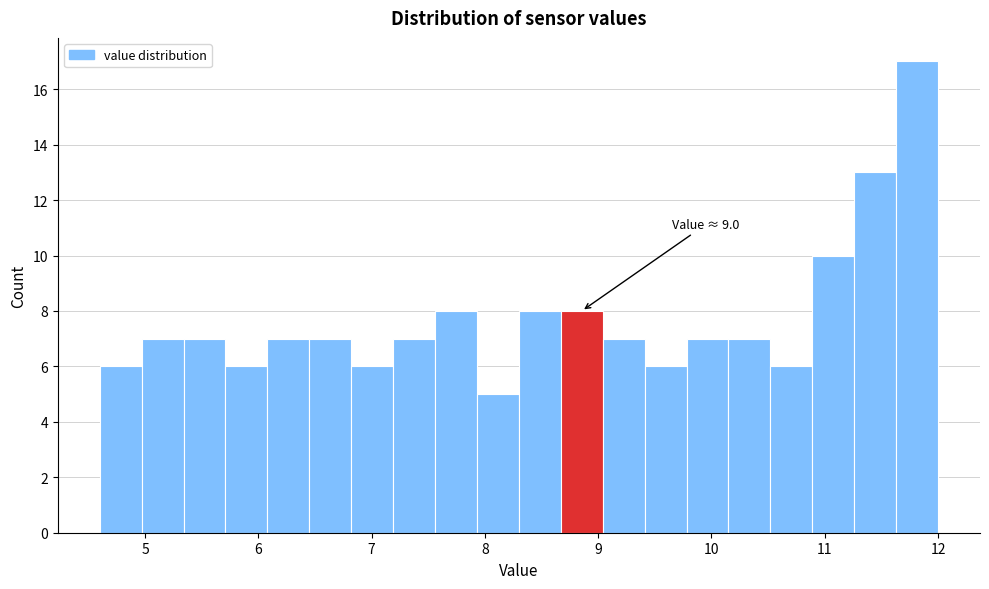

Around what value on the x-axis is the tallest bar? Give the approximate position of its centre, as read against the axis.

11.8